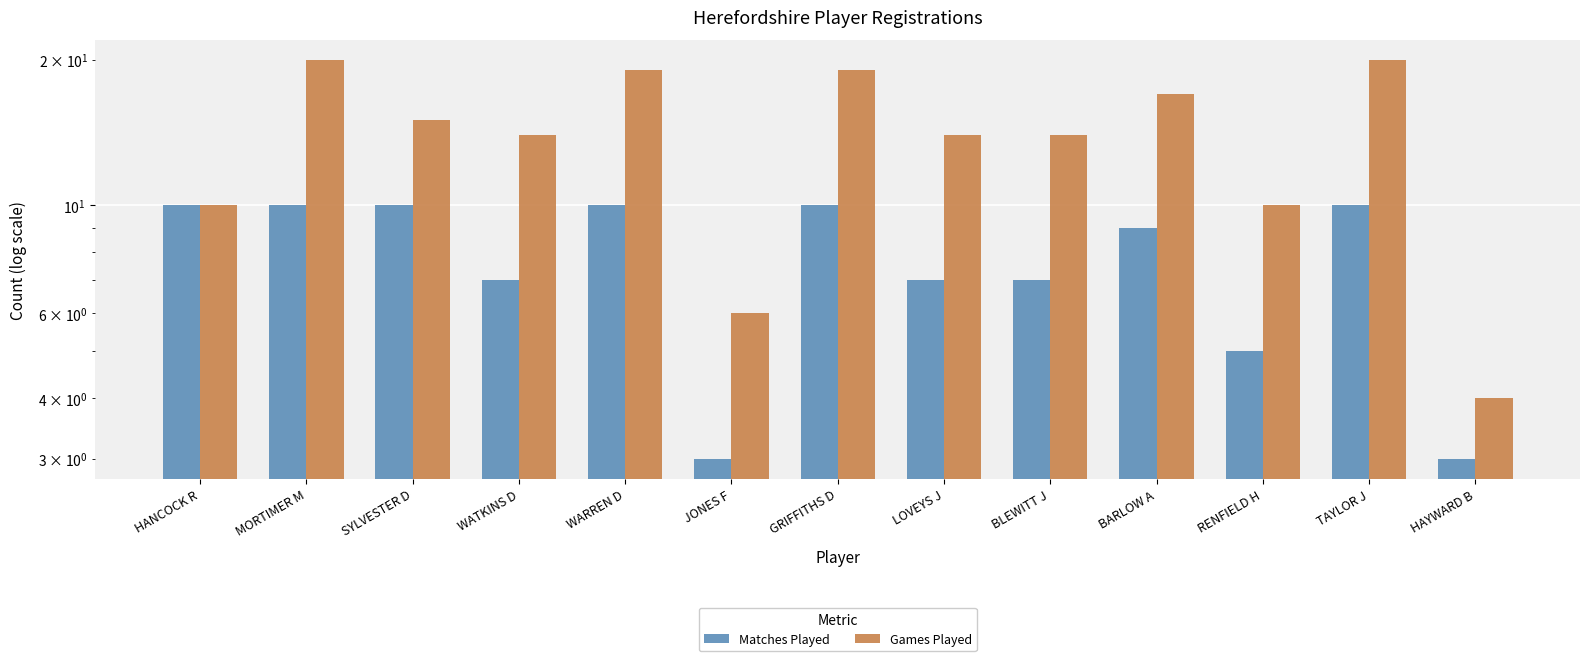

At which label does Matches Played reach its minimum?

JONES F